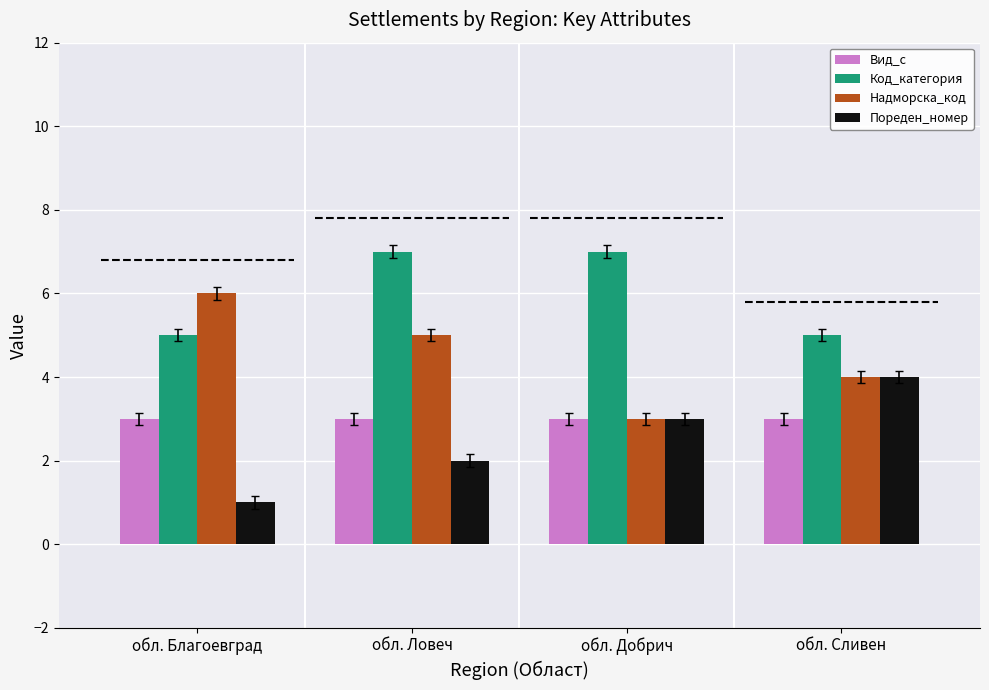

What is the average value of the Вид_с series?

3